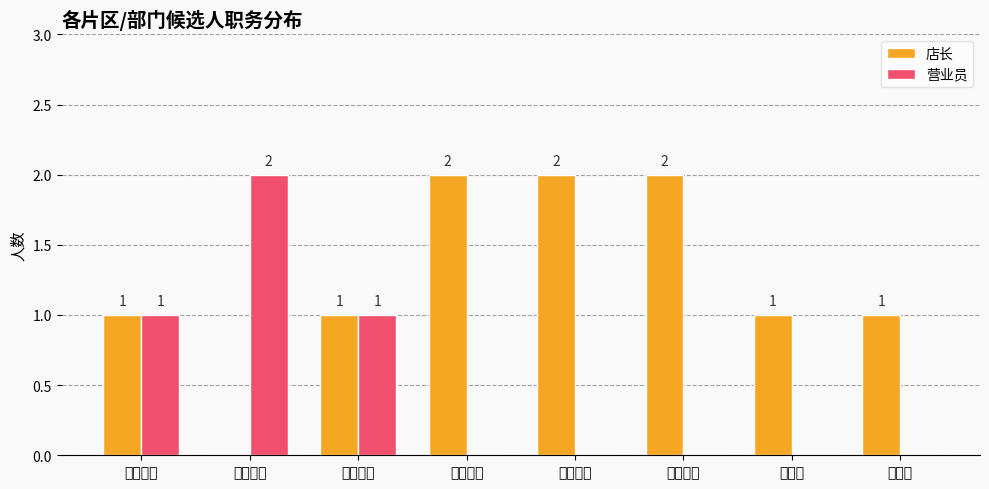

The 营业员 series shows 0 at 城中片区. True or false?

True